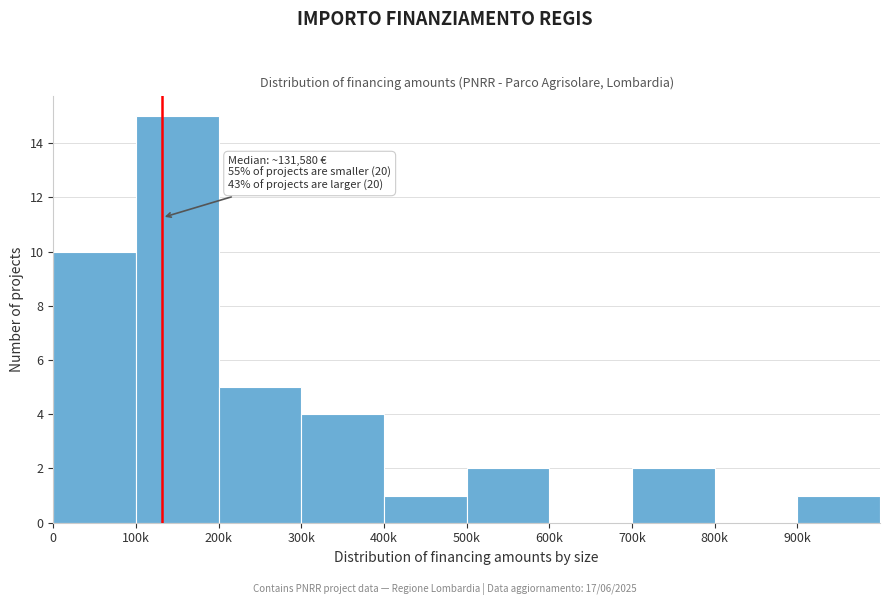

Reading left to right, extract all data points from this chart.

0=10	100k=15	200k=5	300k=4	400k=1	500k=2	600k=0	700k=2	800k=0	900k=1